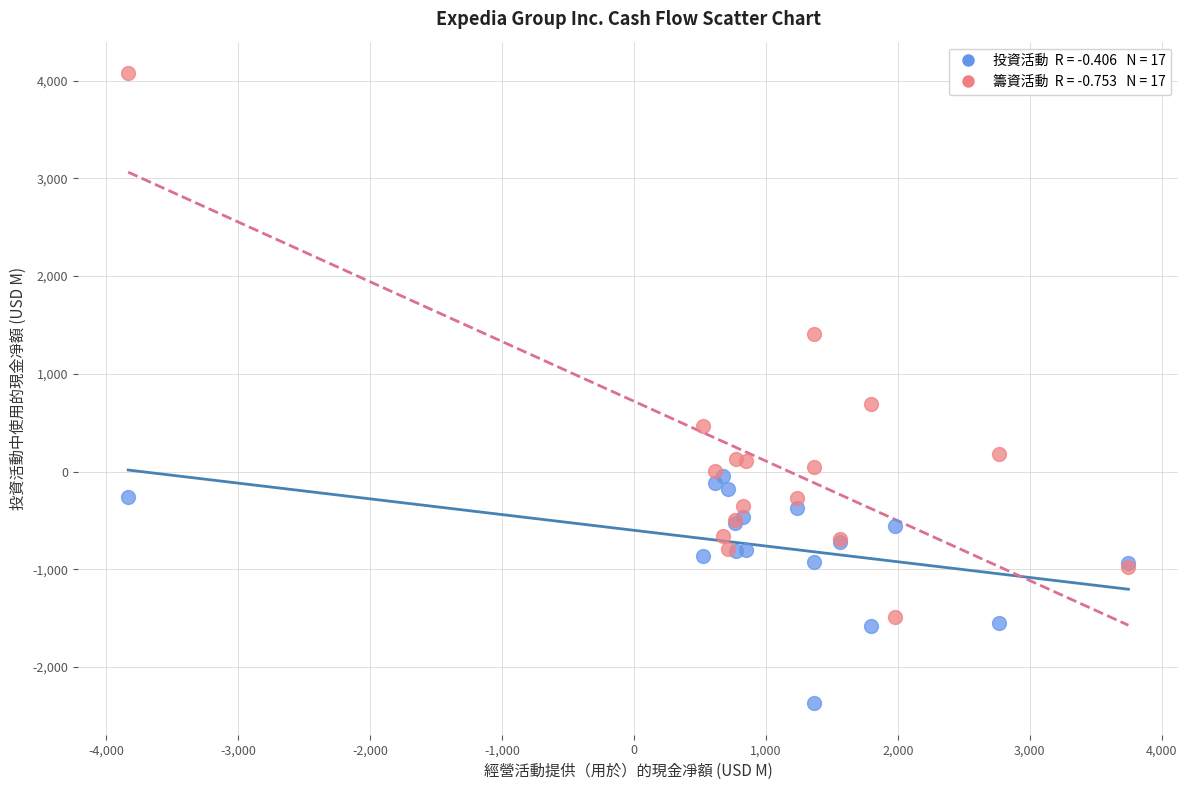

Across all series, what Y value is closest to 853?

688